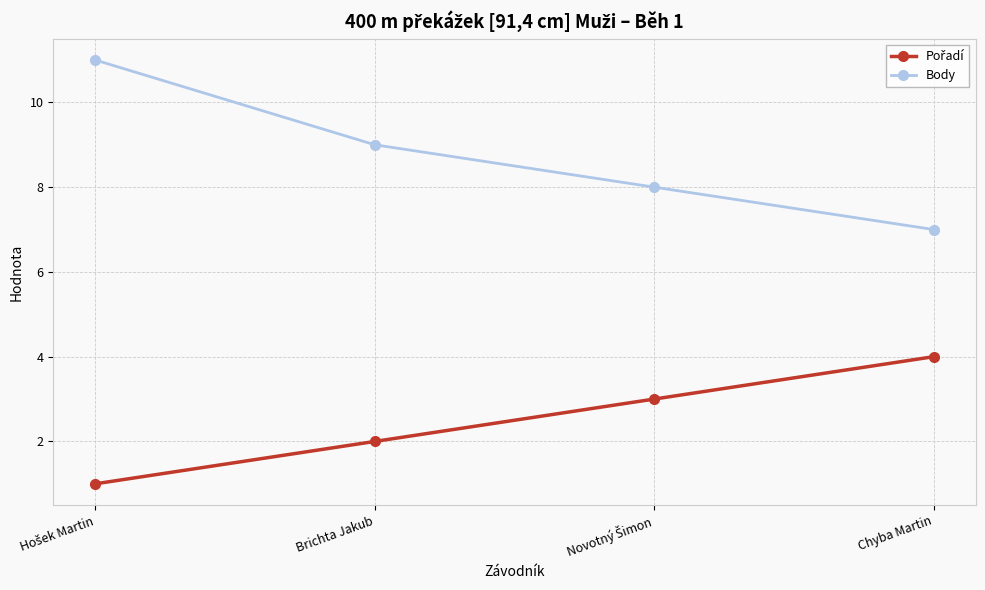

What is the difference between the highest and lowest values at Brichta Jakub?

7